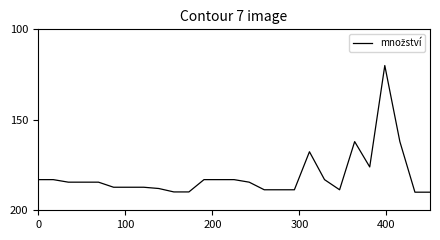

What is the greatest value displayed?

190.0